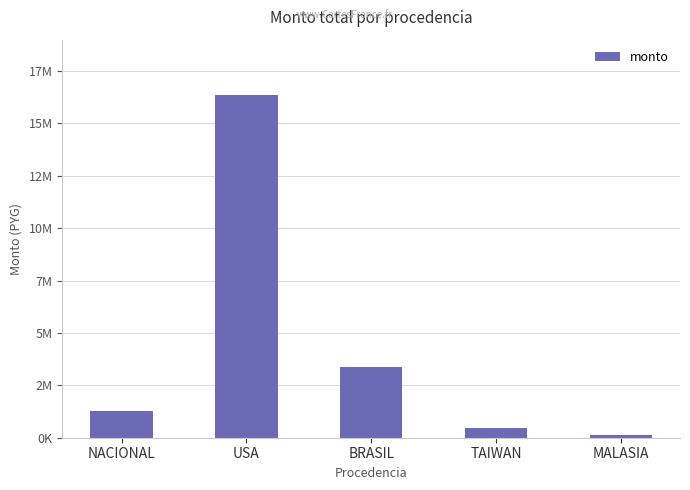

Does the chart contain any negative values?

No